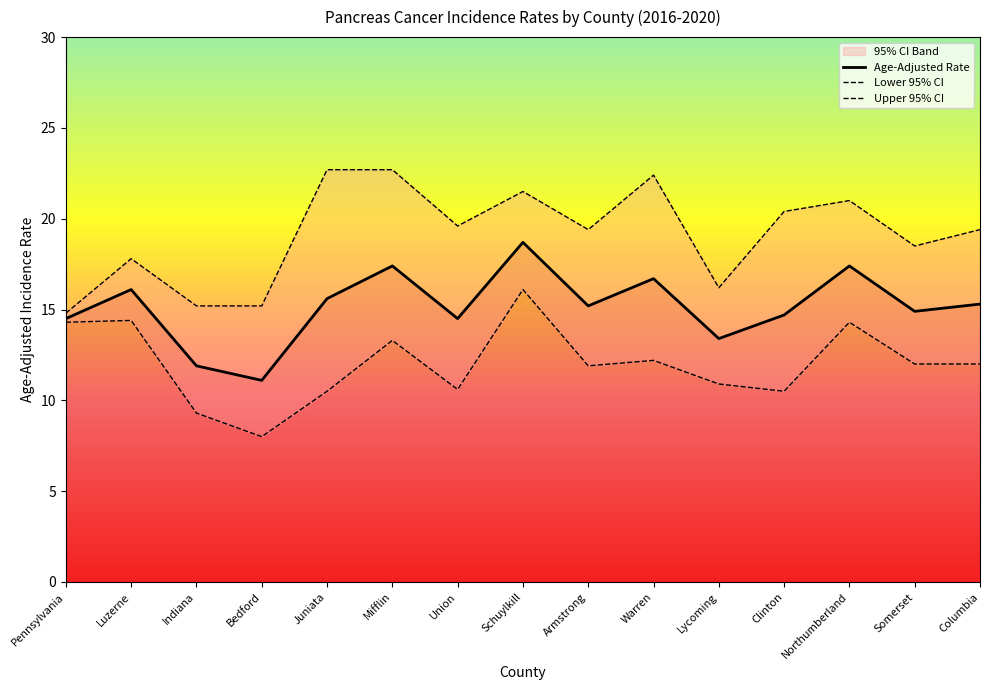

What is the value of the Lower 95% CI point at the 12th from the left?

10.5